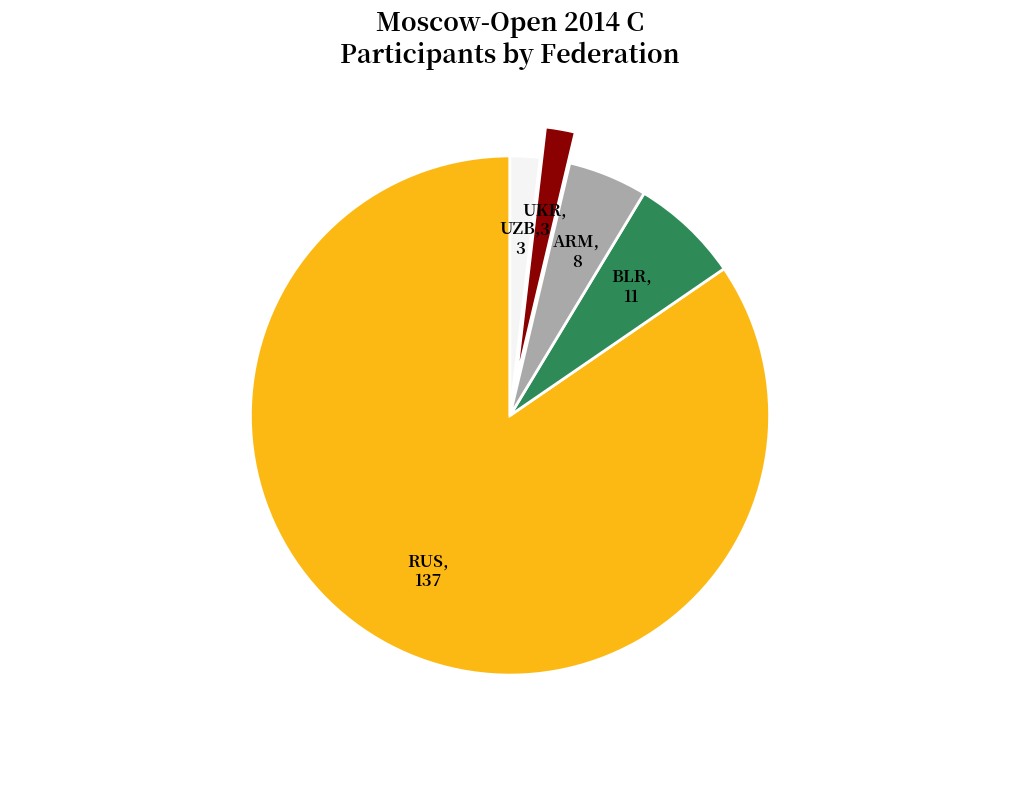

Is there any slice that represents more than half of the pie?

Yes